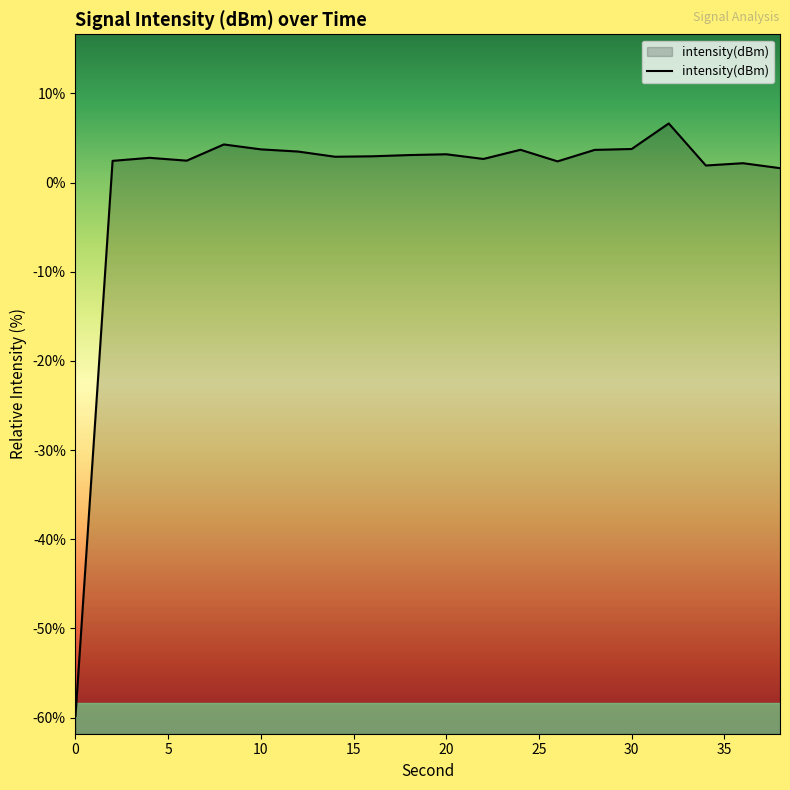

The chart shows a value of -89.9 at 0. True or false?

False